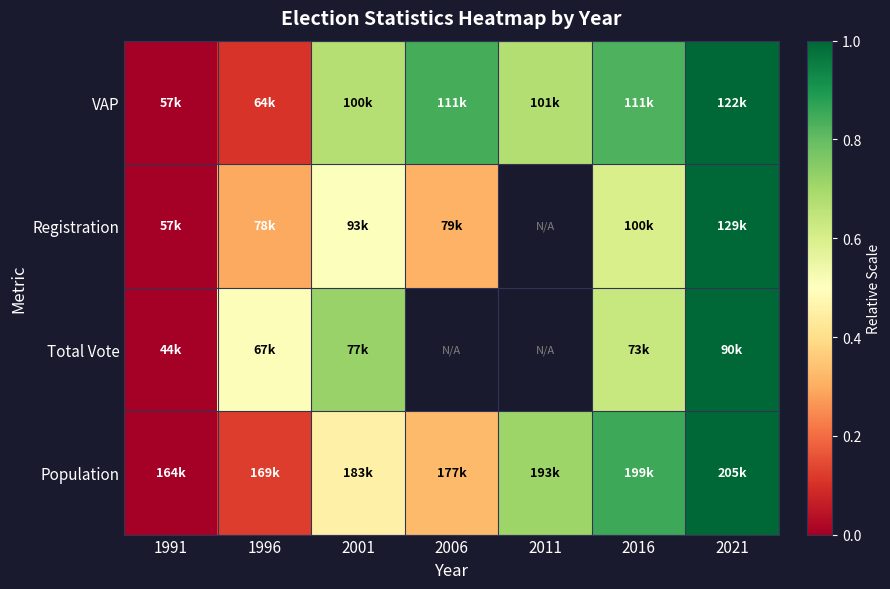

What is the maximum value shown in the chart?

1.0